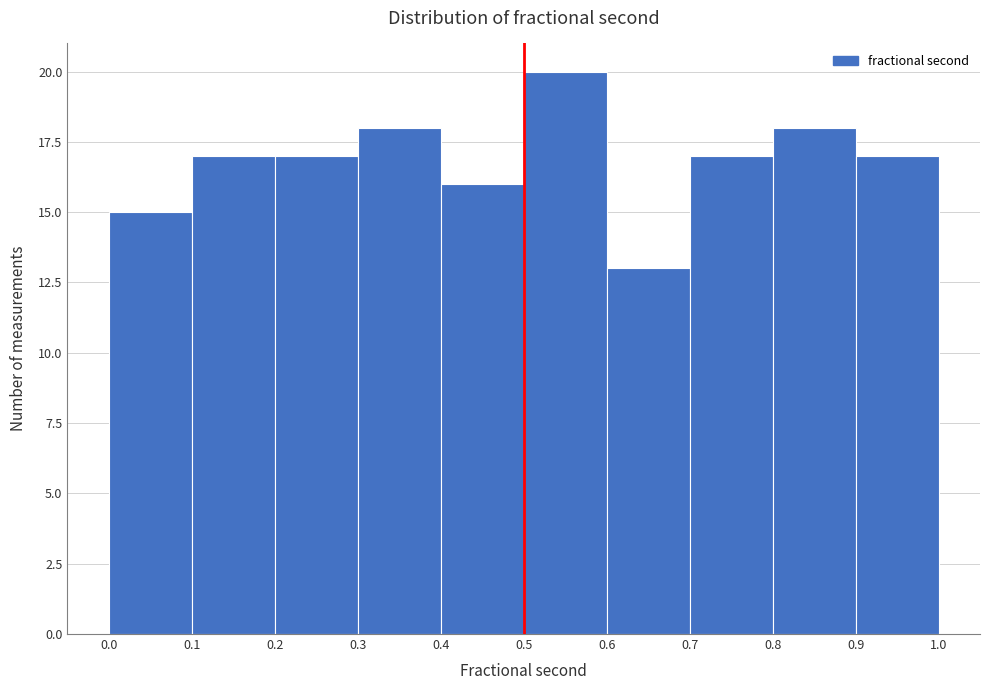

Reading left to right, list every bar in this chart as the range it spans on the x-axis followed by its height. The values are not printed on the chart, so give them approximately, as read against the axis.

0.0 to 0.1: 15
0.1 to 0.2: 17
0.2 to 0.3: 17
0.3 to 0.4: 18
0.4 to 0.5: 16
0.5 to 0.6: 20
0.6 to 0.7: 13
0.7 to 0.8: 17
0.8 to 0.9: 18
0.9 to 1.0: 17